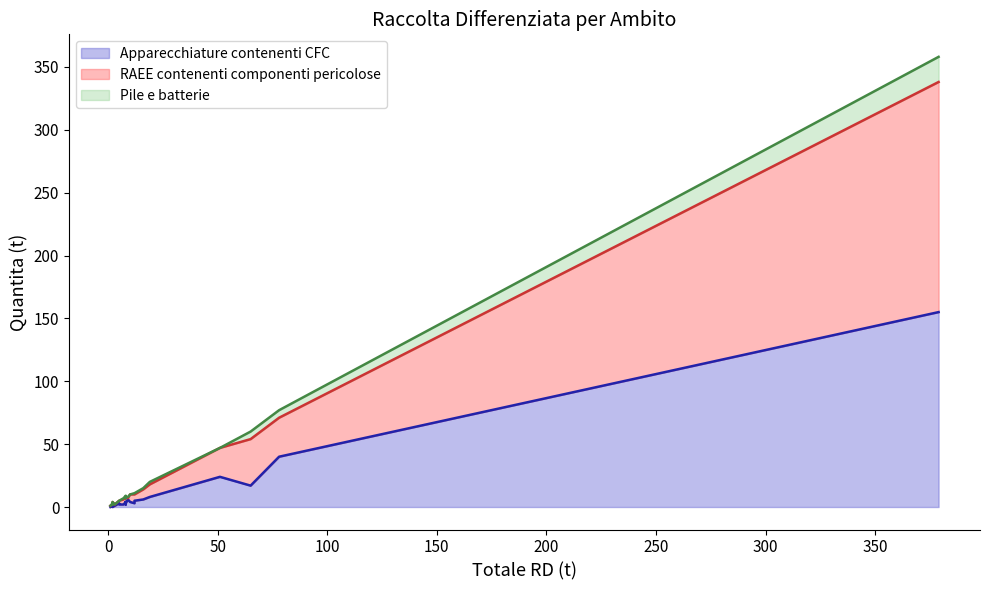

What is the average value of the RAEE contenenti componenti pericolose series?

15